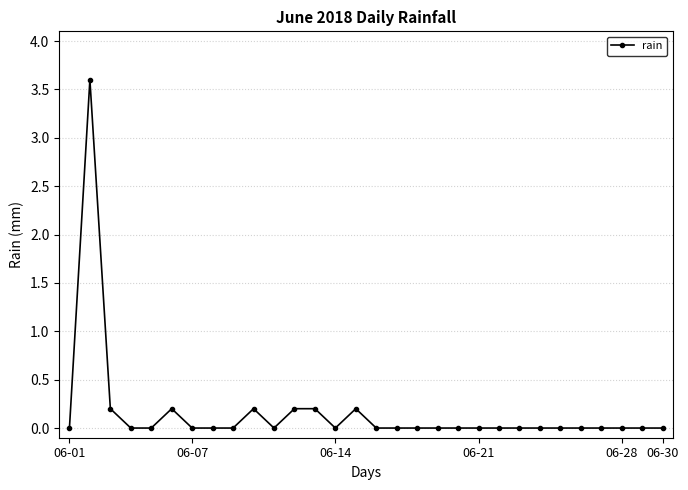

True or false: there are more than 1 points higher than both neighbors.

True